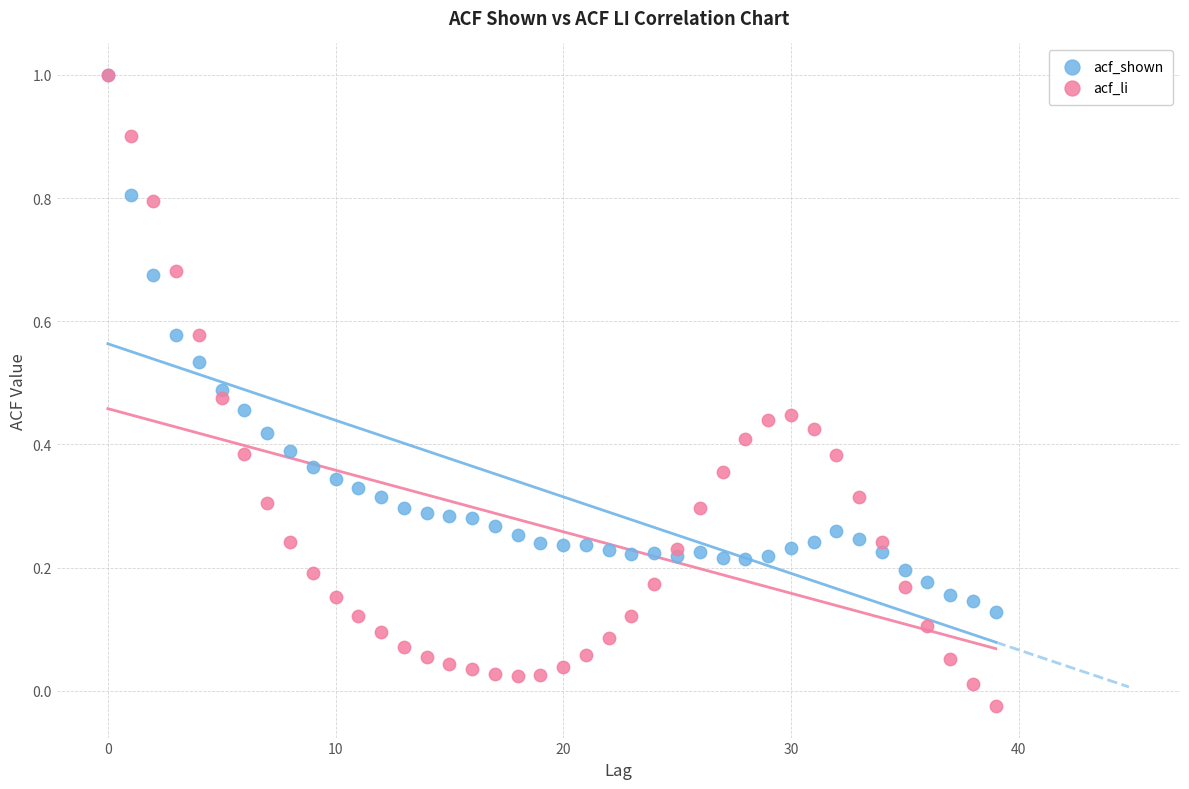

Which series has the widest spread of Y values?

acf_li